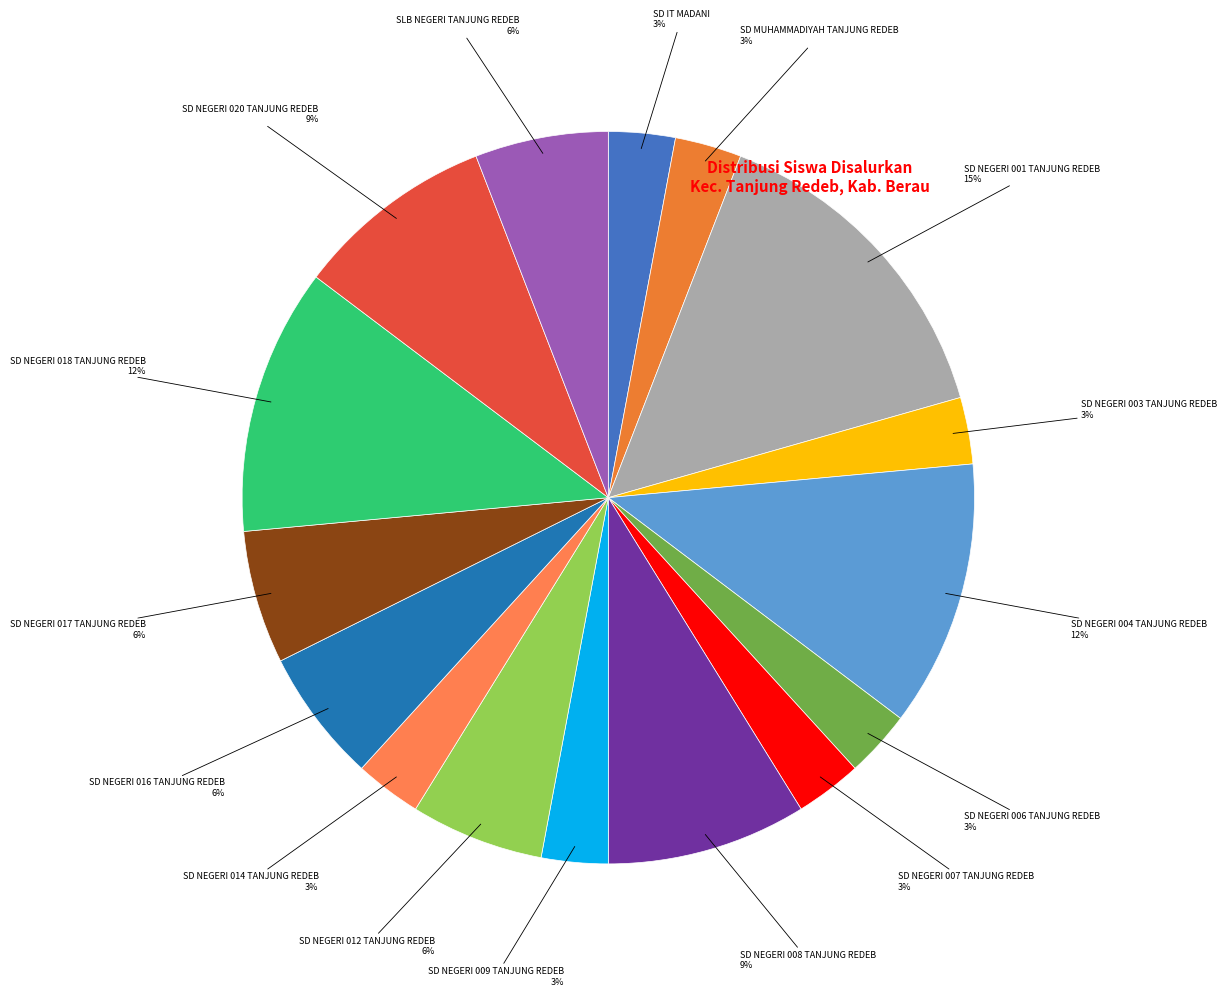

How many segments does this pie chart have?

16